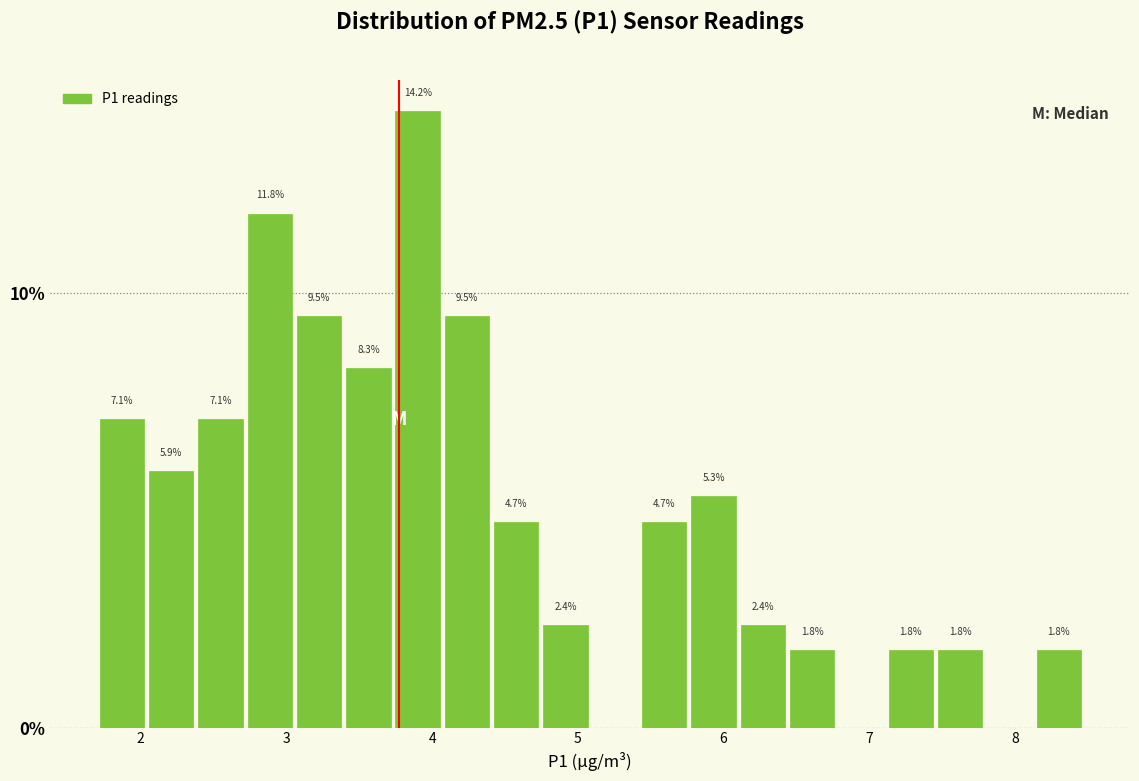

Around what value on the x-axis is the tallest bar? Give the approximate position of its centre, as read against the axis.

3.9